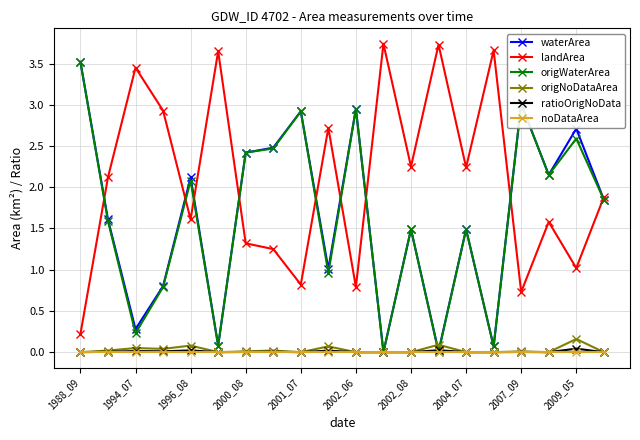

Is this an area chart (filled region under the line)?

No